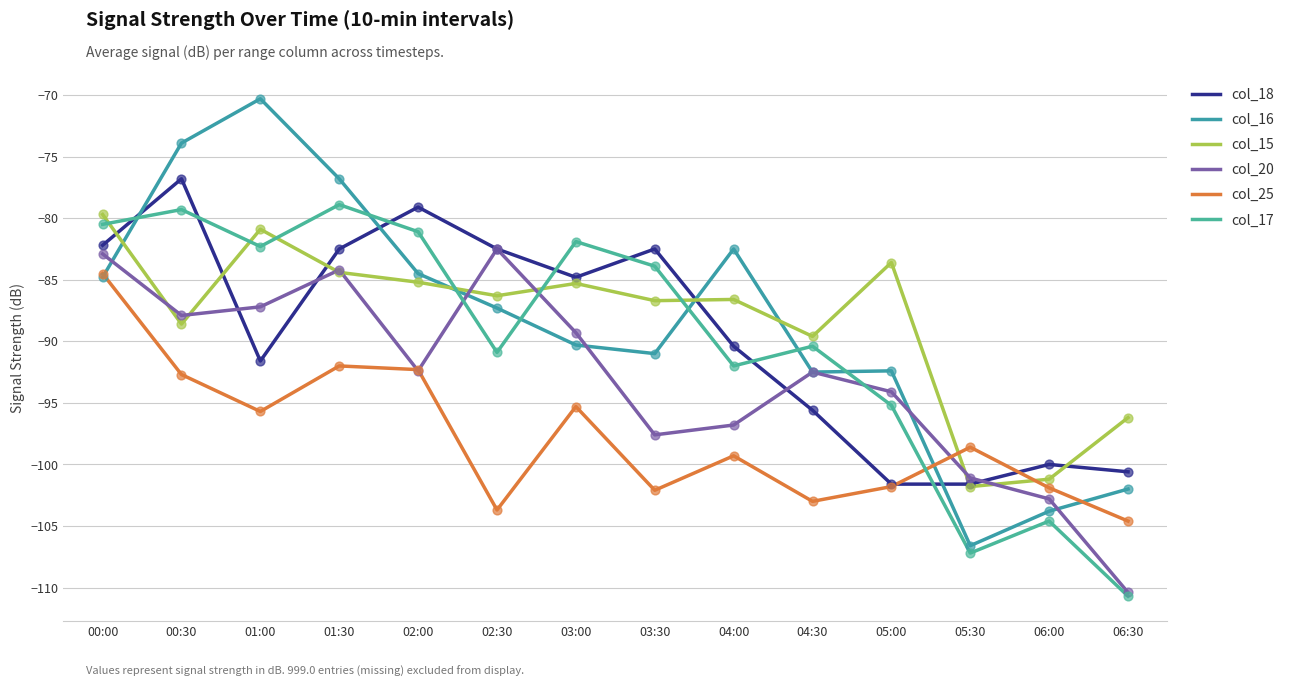

Is the value of col_16 at 05:00 greater than the value of col_18 at 06:00?

Yes